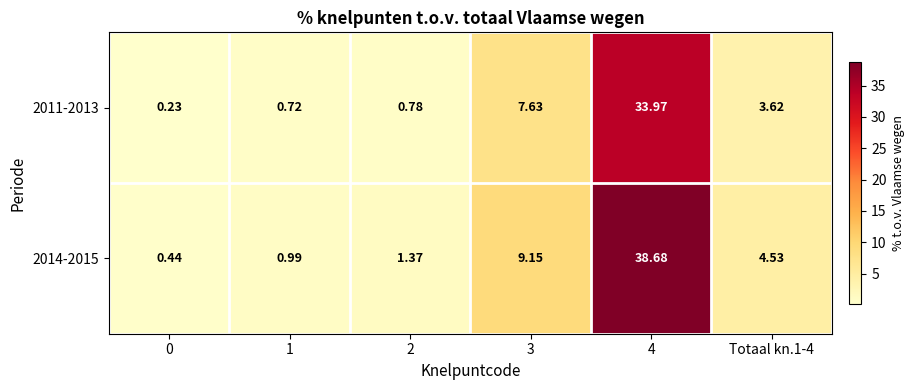

How many distinct data groups are displayed?

2